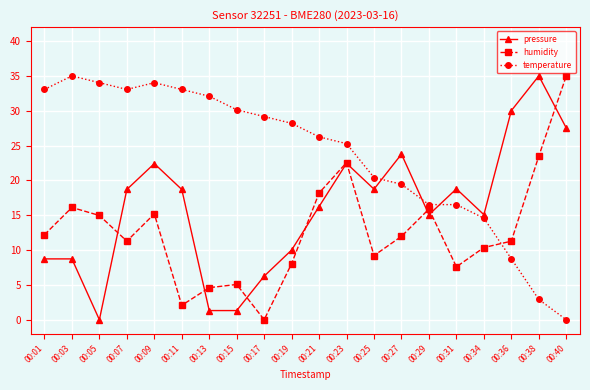

Which category has the lowest value in the temperature series?

00:40